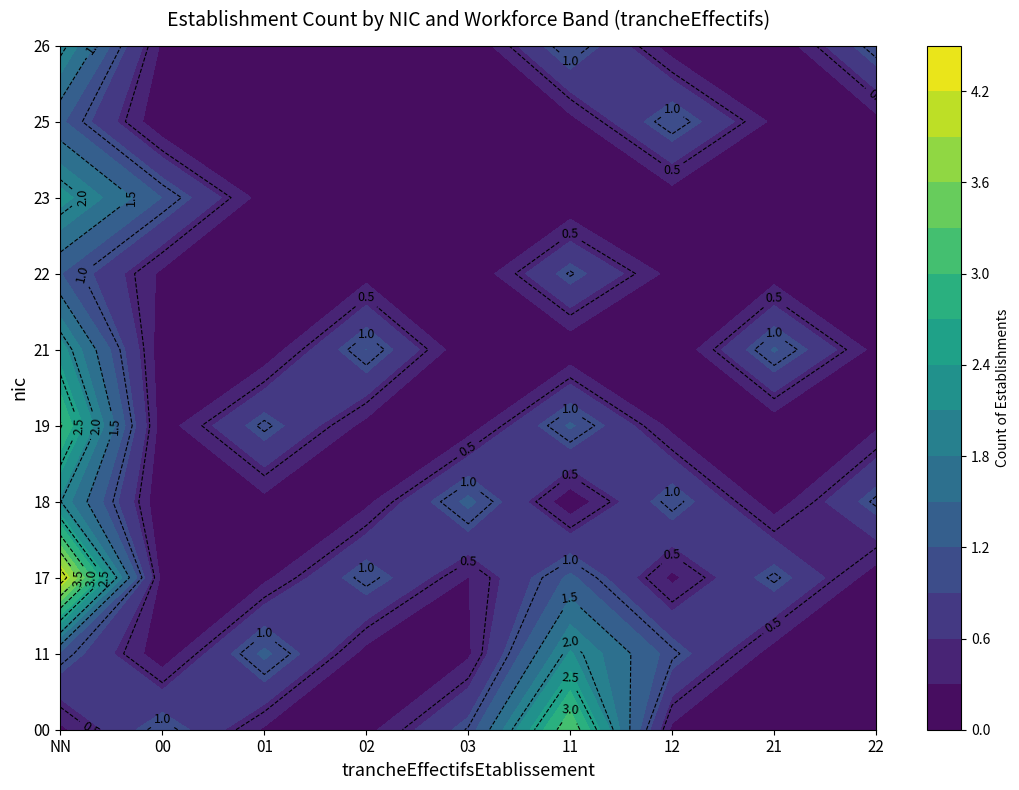

At how many categories does at least one series exceed 3?

1